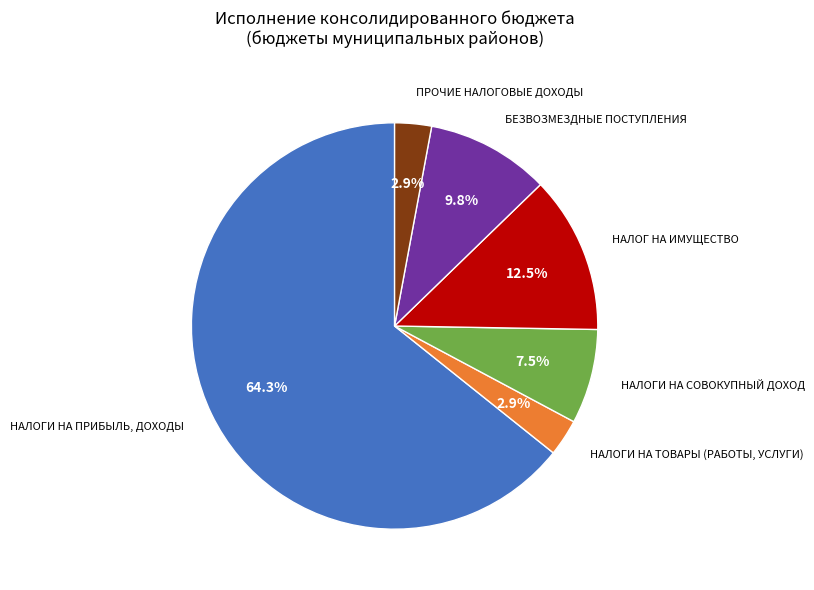

Is there any slice that represents more than half of the pie?

Yes